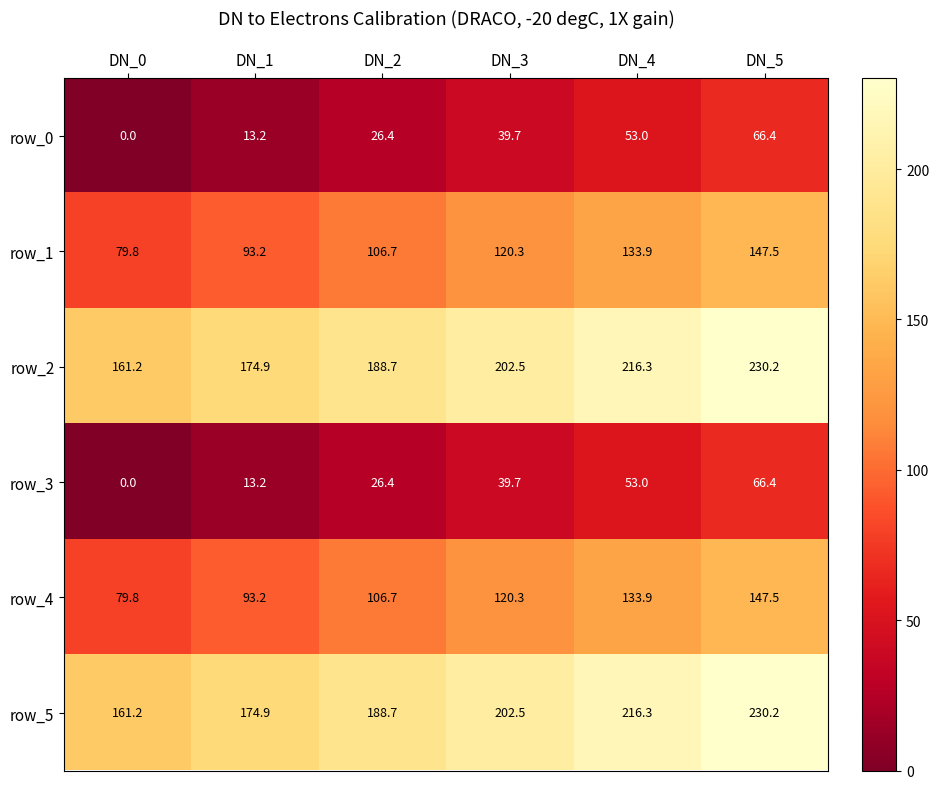

What is the difference between the maximum and minimum values in the row_3 series?

66.4